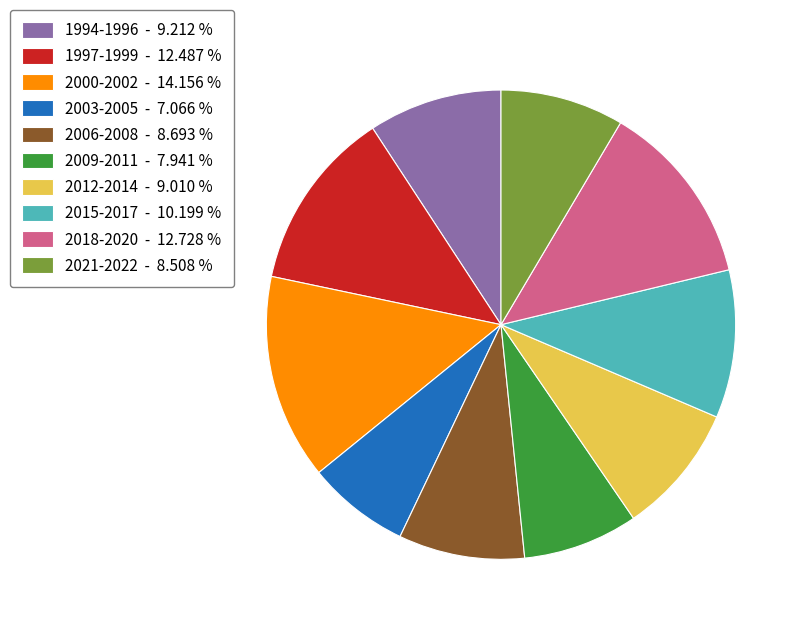

How many slices are in this pie chart?

10